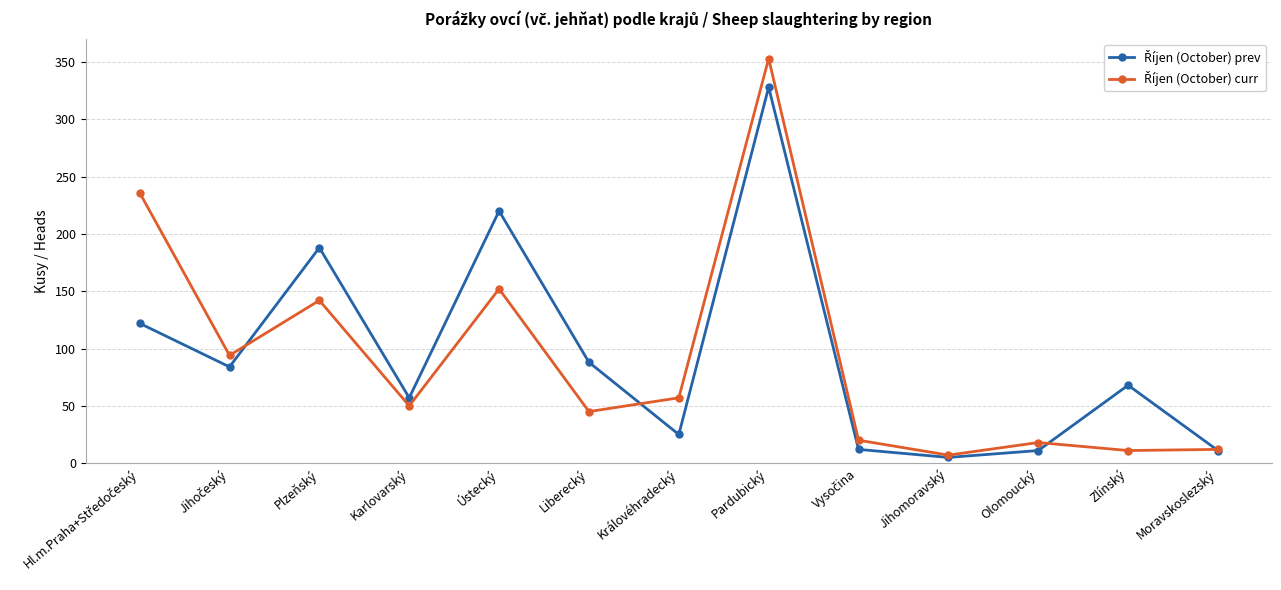

At how many categories does at least one series exceed 174?

4